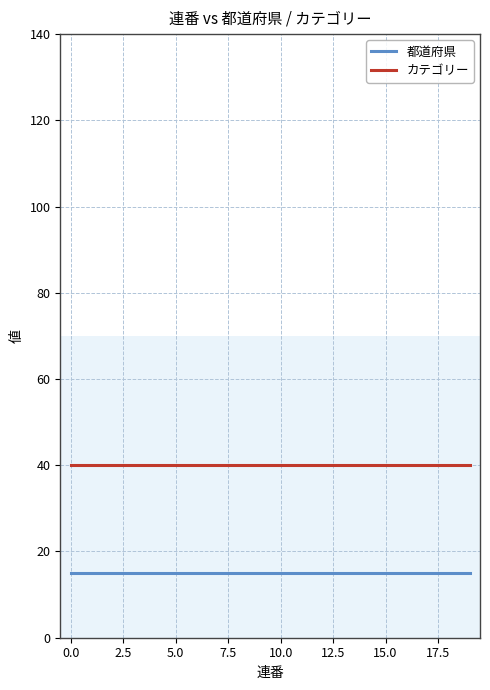

Reading left to right, list all the values displayed in this chart.

都道府県: 15	15	15	15	15	15	15	15	15	15	15	15	15	15	15	15	15	15	15	15
カテゴリー: 40	40	40	40	40	40	40	40	40	40	40	40	40	40	40	40	40	40	40	40